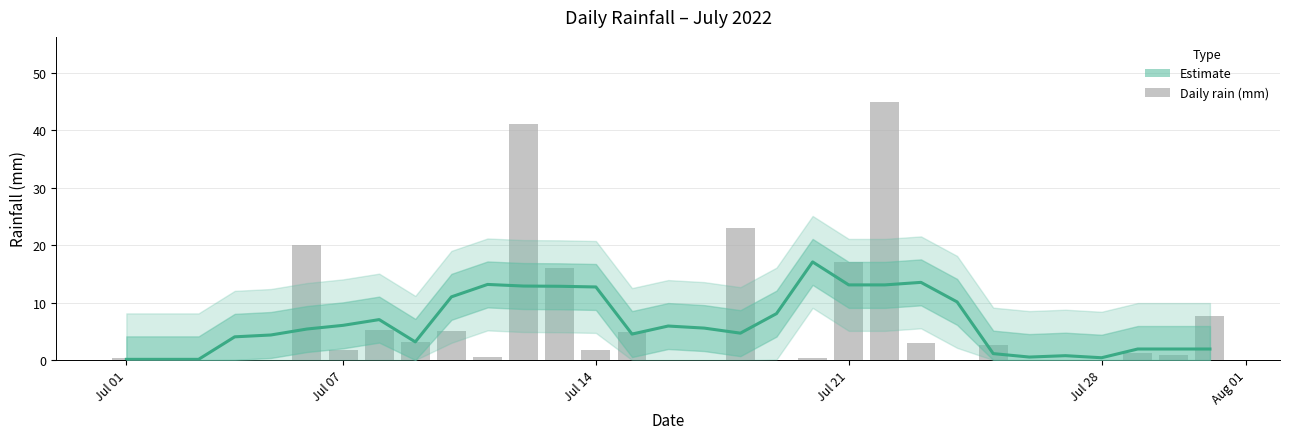

List the labels in order of value, smallest first.

2022-07-03, 2022-07-04, 2022-07-05, 2022-07-16, 2022-07-17, 2022-07-19, 2022-07-24, 2022-07-26, 2022-07-27, 2022-07-28, 2022-07-02, 2022-07-01, 2022-07-20, 2022-07-11, 2022-07-30, 2022-07-29, 2022-07-07, 2022-07-14, 2022-07-25, 2022-07-23, 2022-07-09, 2022-07-15, 2022-07-10, 2022-07-08, 2022-07-31, 2022-07-13, 2022-07-21, 2022-07-06, 2022-07-18, 2022-07-12, 2022-07-22